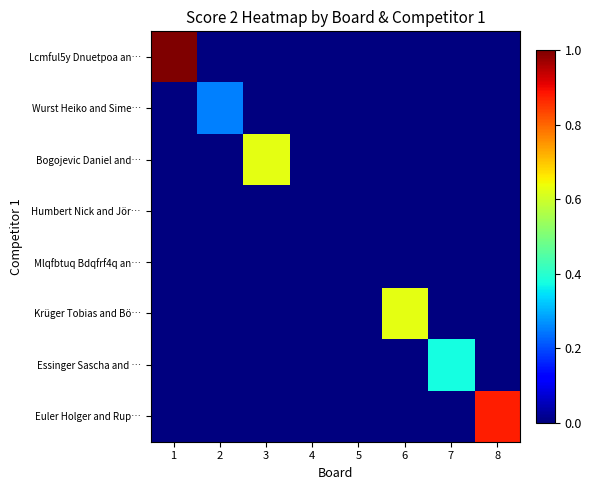

Between 1 and 3, which is larger?

1